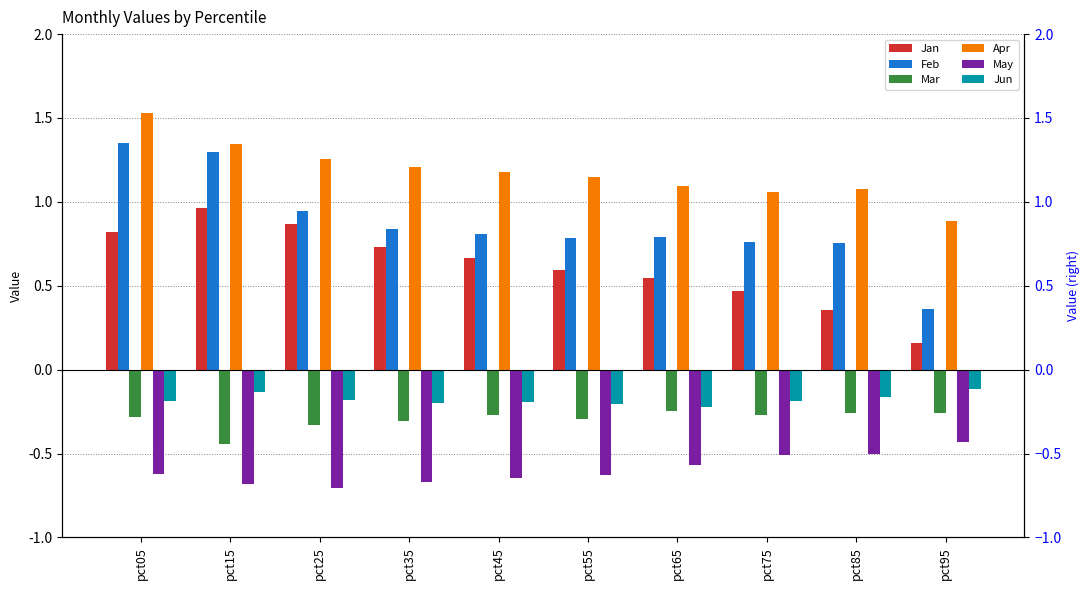

How many groups of bars are there?

10